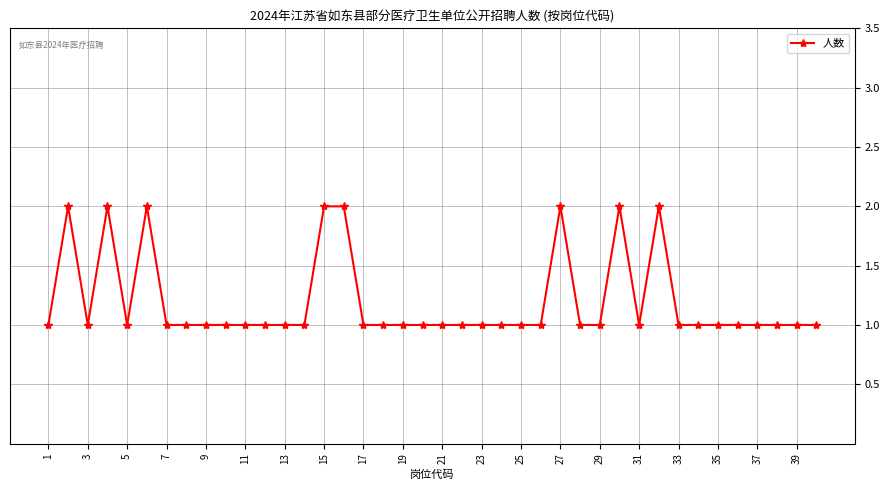

True or false: the data has more than 2 interior local peaks.

True